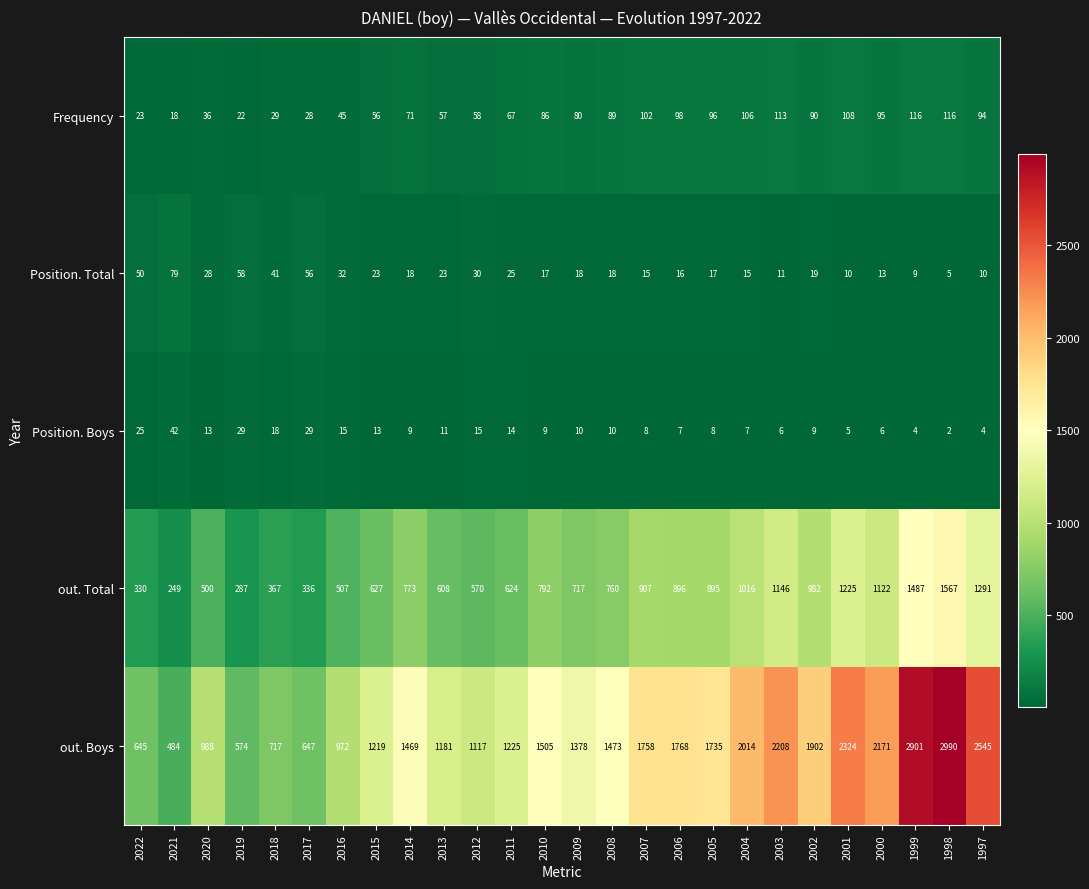

The value of Position. Total at 2000 is 13. True or false?

True